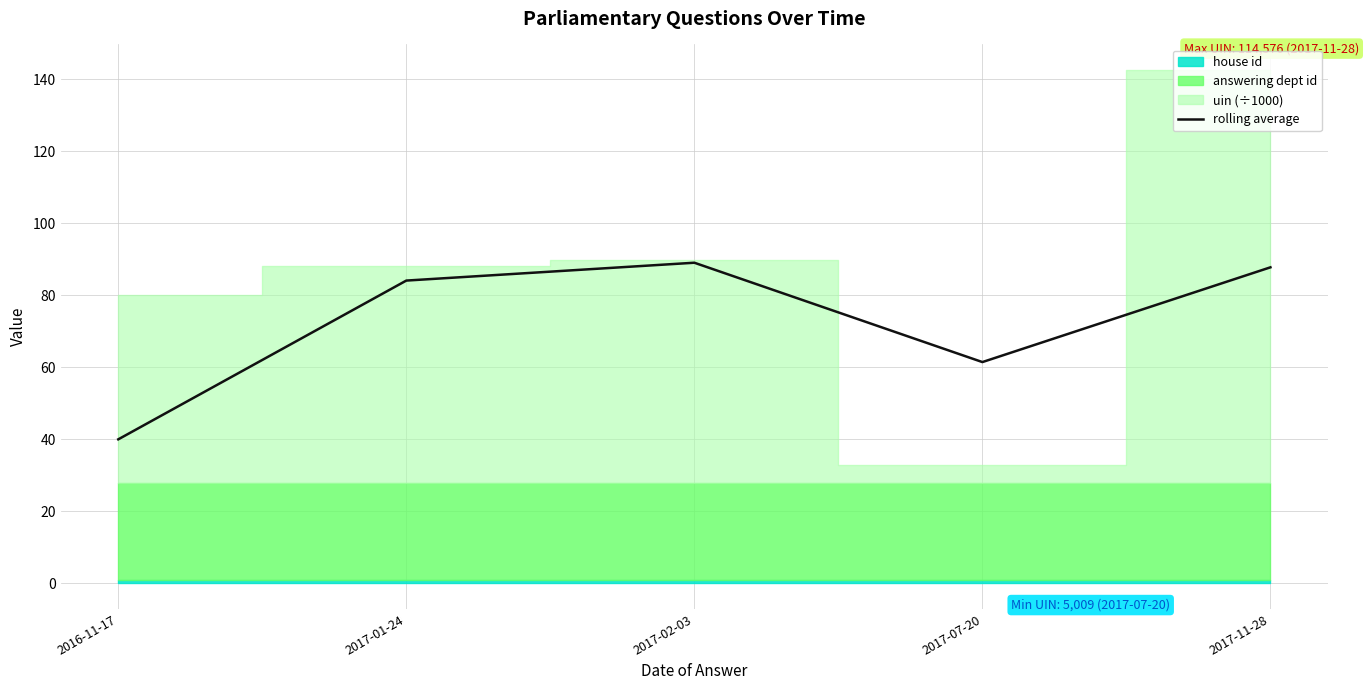

What is the change in value from 2017-07-20 to 2017-11-28?

+26.3